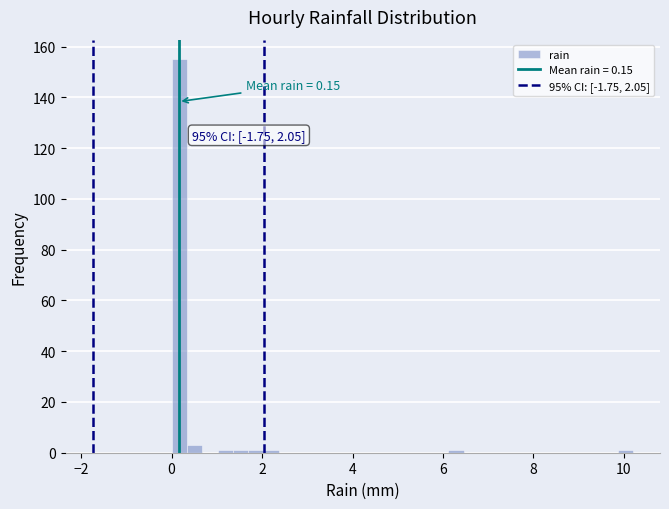

Around what value on the x-axis is the tallest bar? Give the approximate position of its centre, as read against the axis.

0.2